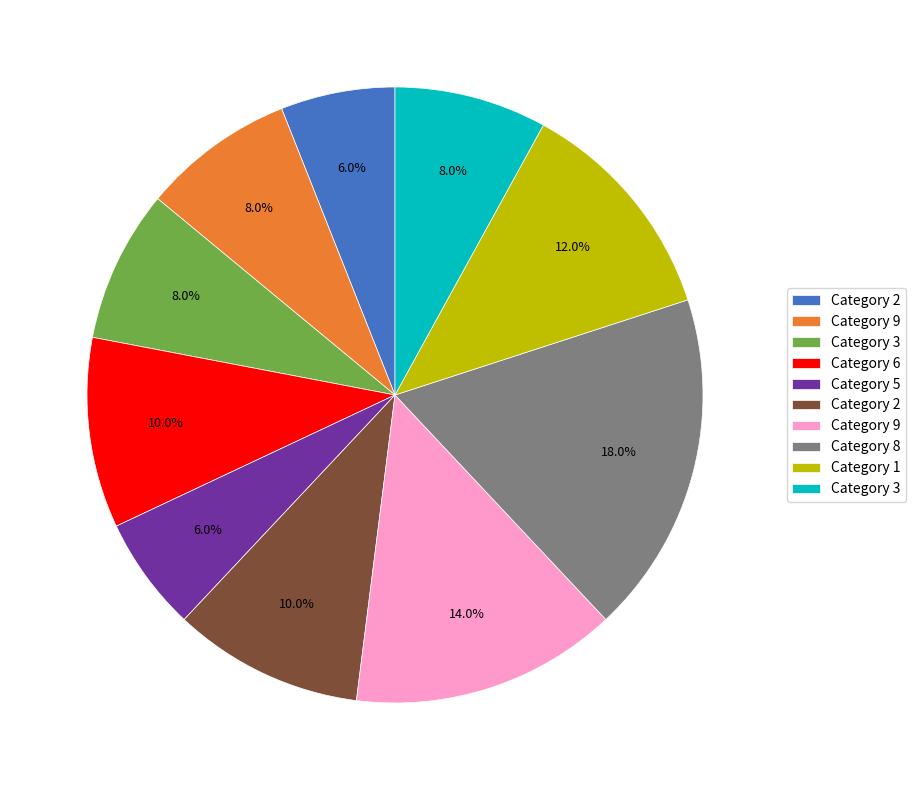

Is there a majority slice in this chart?

No